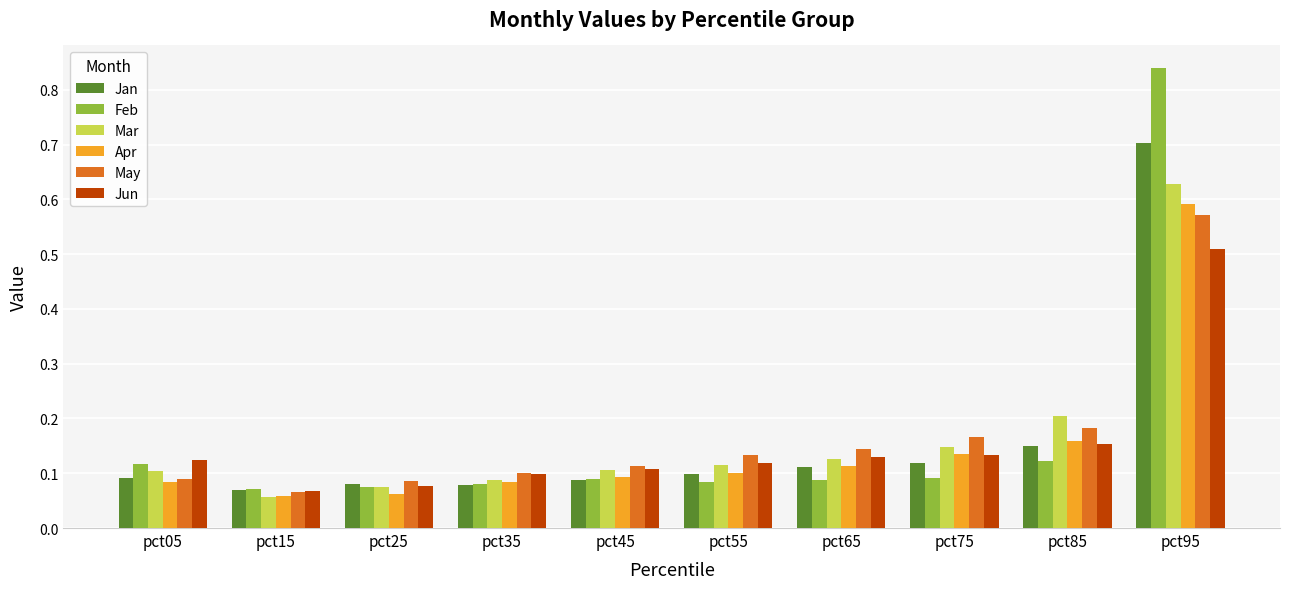

Which series changed the most between pct15 and pct45?

Mar